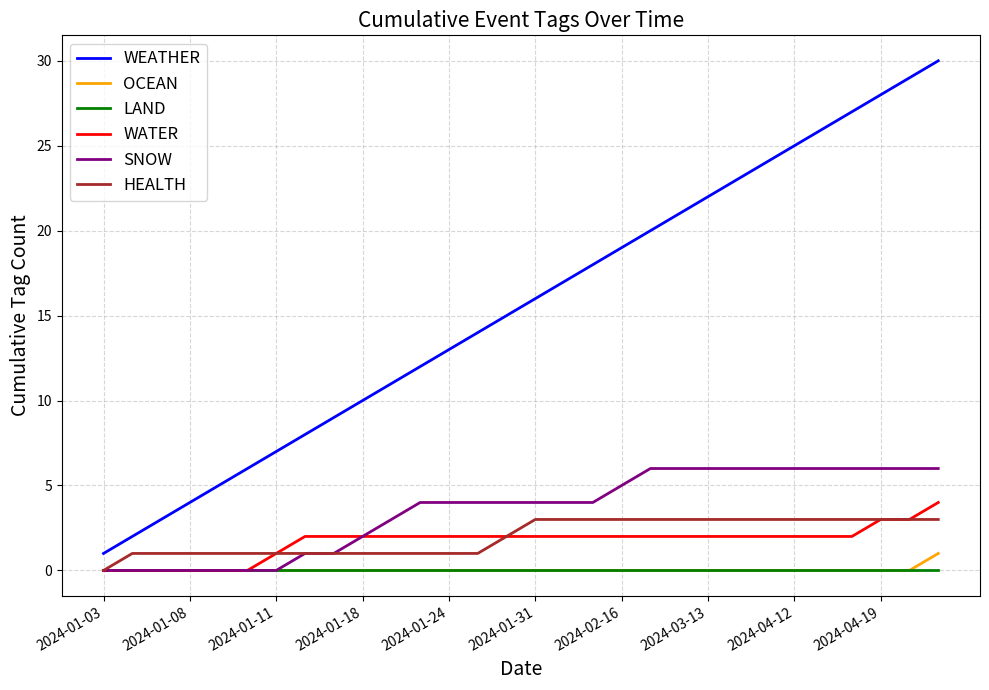

True or false: OCEAN and WEATHER intersect in this chart.

False